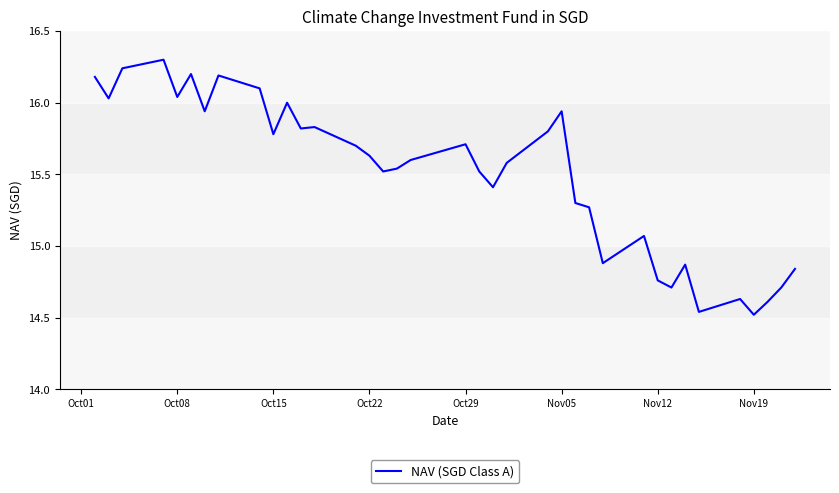

What is the difference between the maximum and minimum values?

1.8